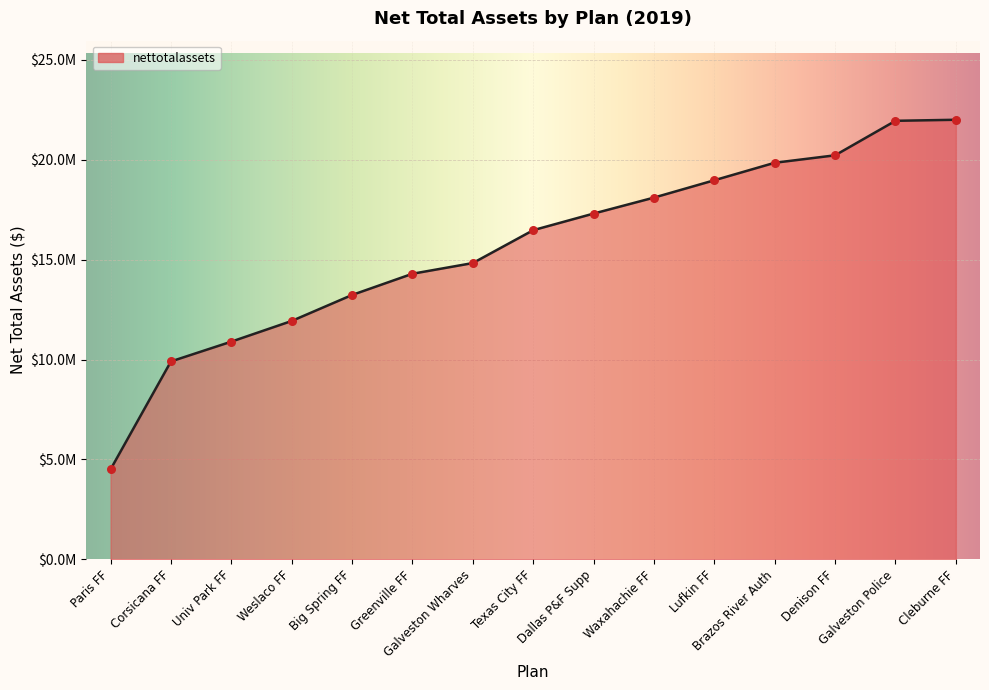

Between Waxahachie FF and Dallas P&F Supp, which is larger?

Waxahachie FF